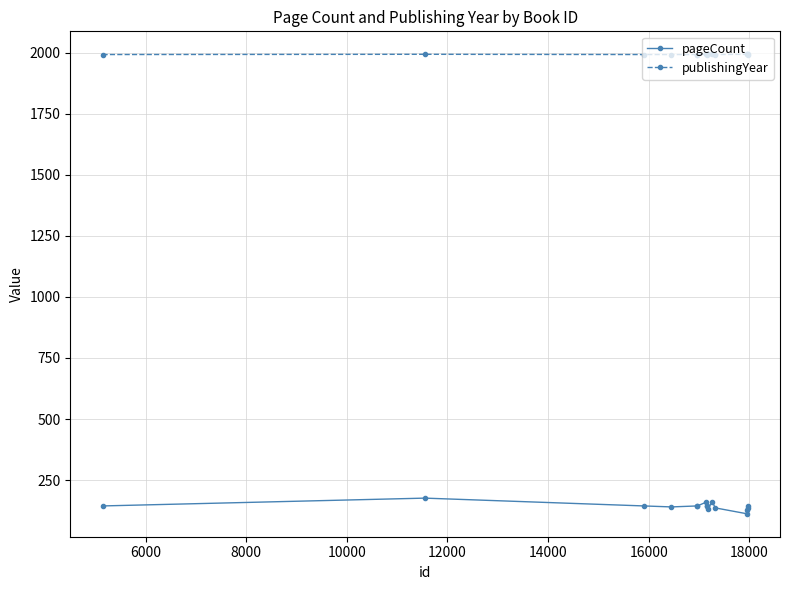

At how many categories does at least one series exceed 1442?

16